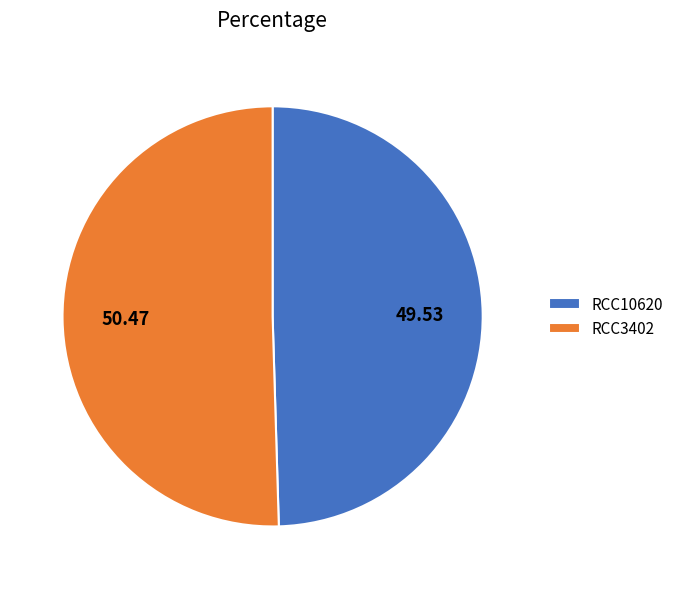

The RCC3402 slice represents 50% of the pie. True or false?

True